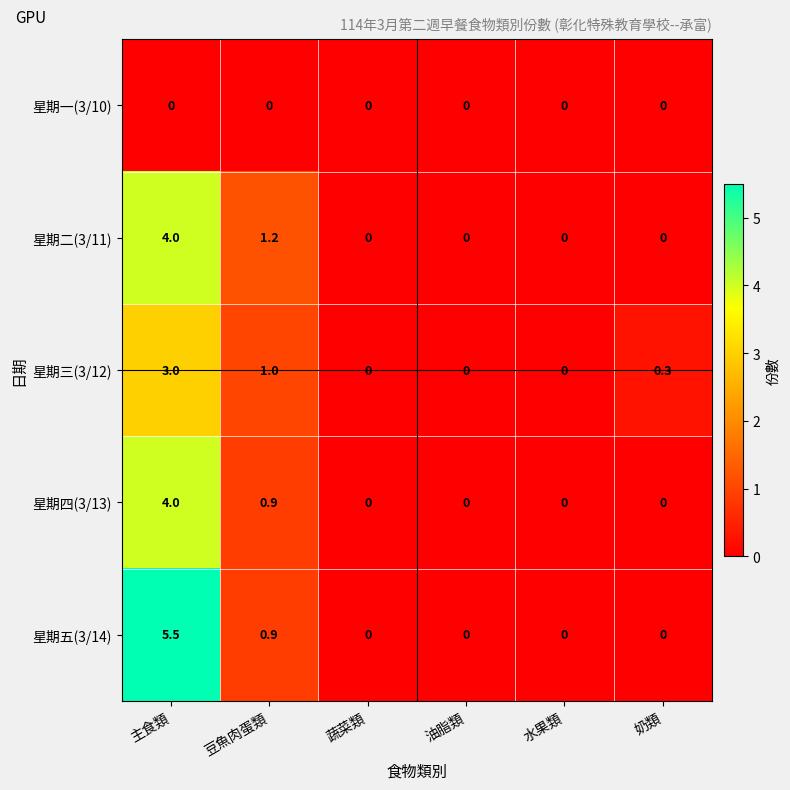

Which series has the largest total across all categories?

星期五(3/14)